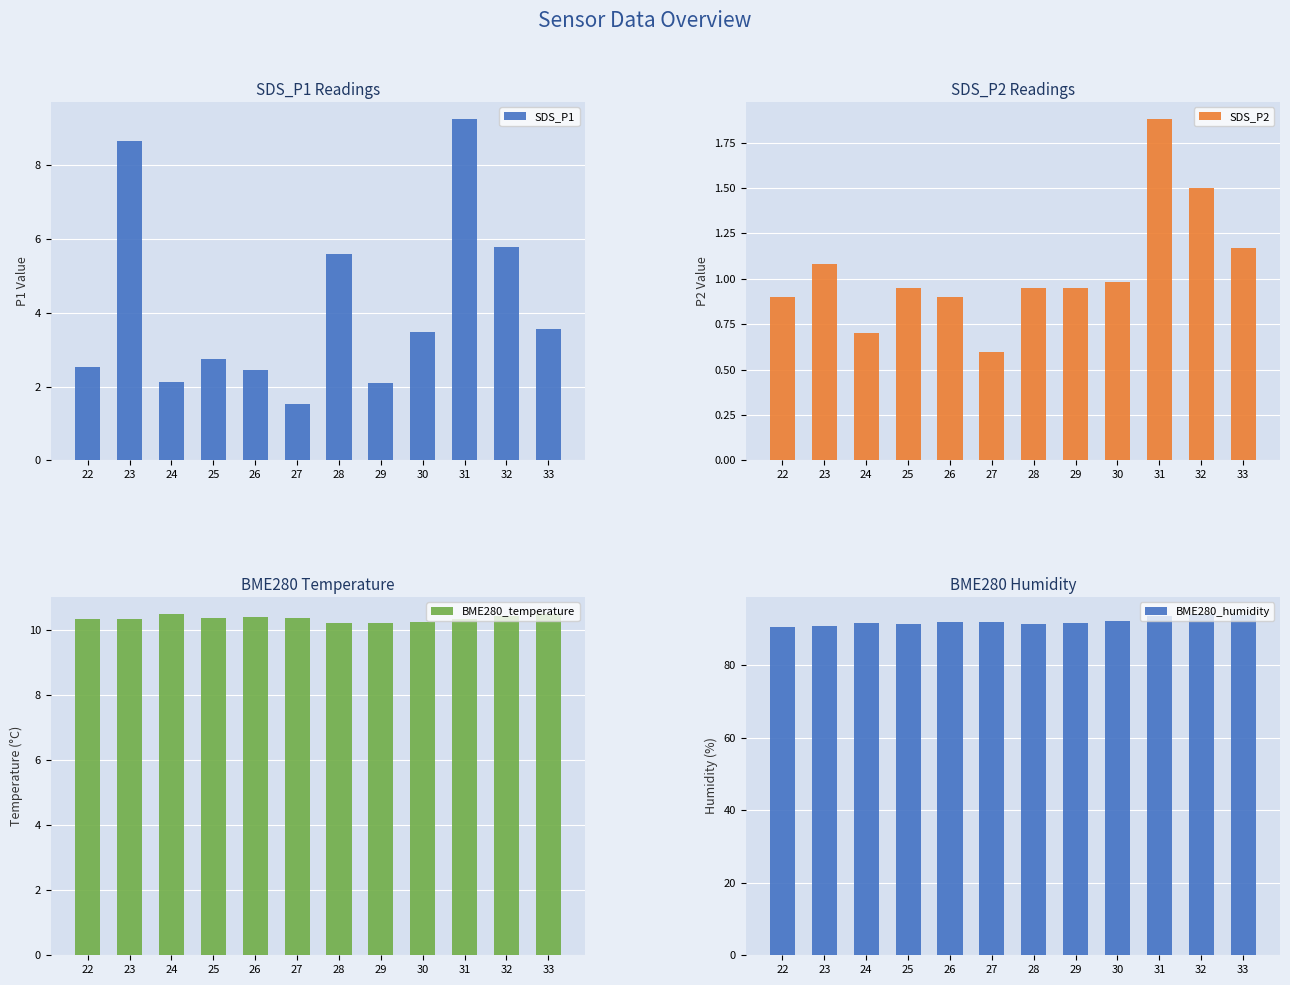

At how many categories does at least one series exceed 1?

12